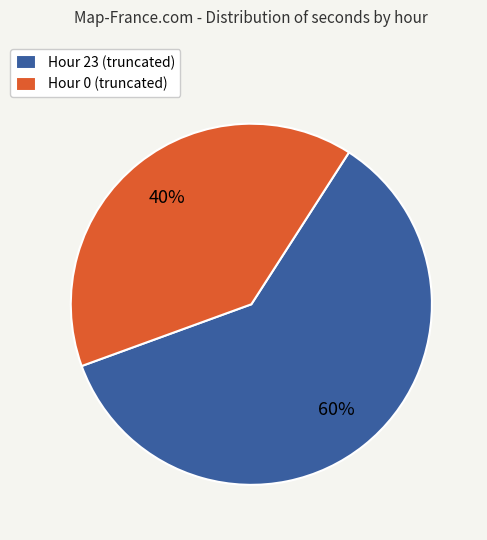

To the nearest percent, what is the average slice percentage?

50%